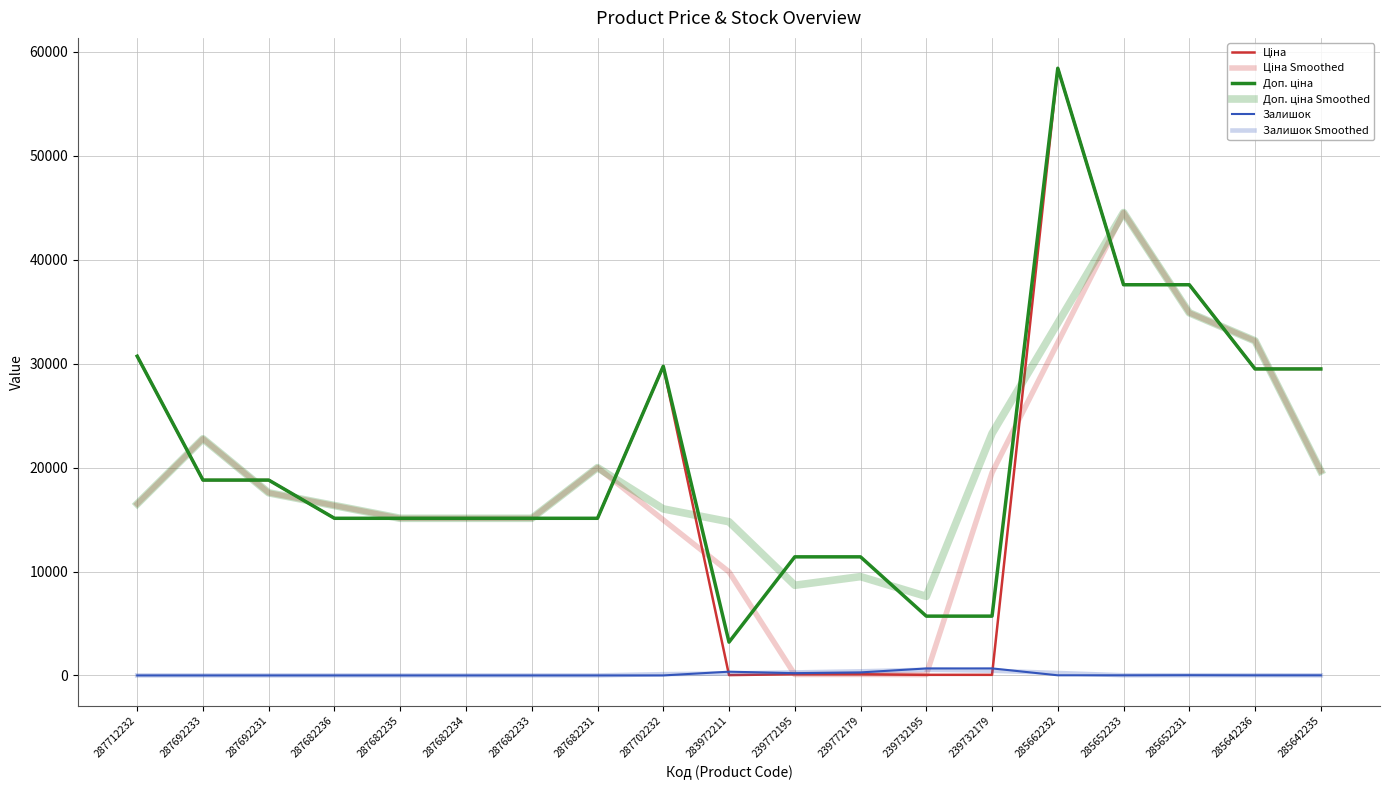

Rank the categories by Доп. ціна value from lowest to highest.

283972211, 239732195, 239732179, 239772195, 239772179, 287682236, 287682235, 287682234, 287682233, 287682231, 287692233, 287692231, 285642236, 285642235, 287702232, 287712232, 285652233, 285652231, 285662232